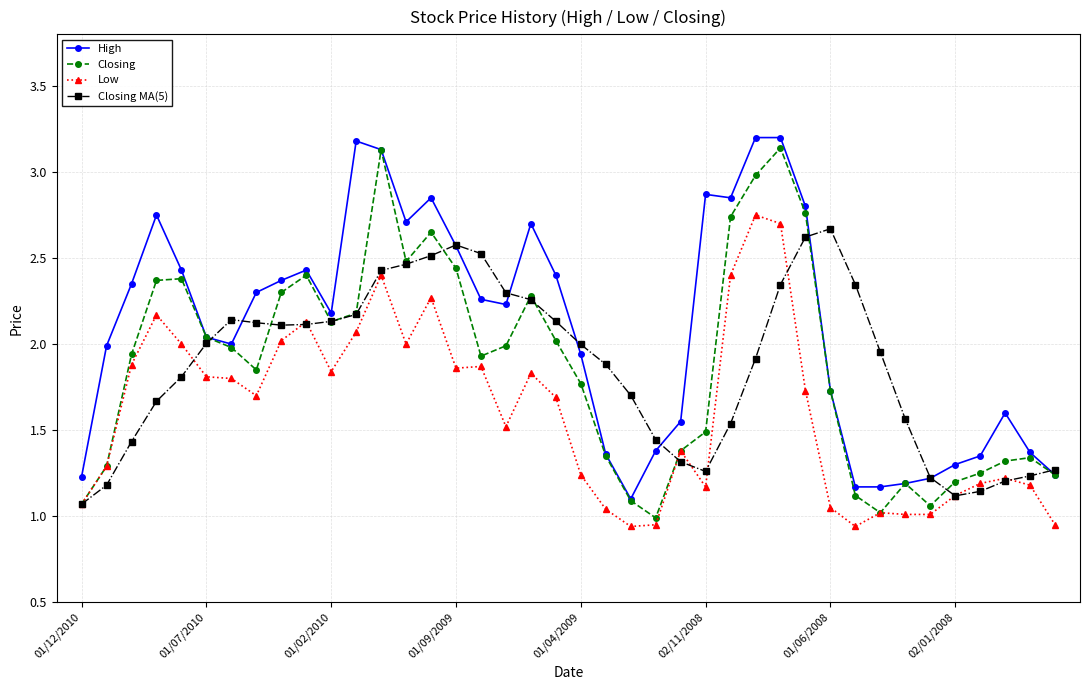

True or false: High and Low cross at least once.

False